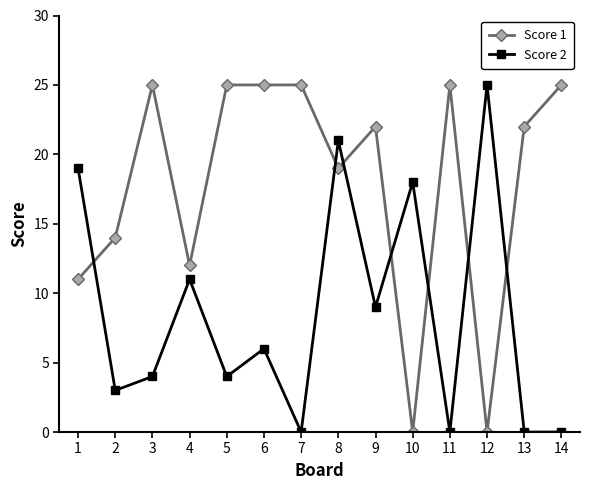

True or false: Score 2 has a value of 13 at 13.

False